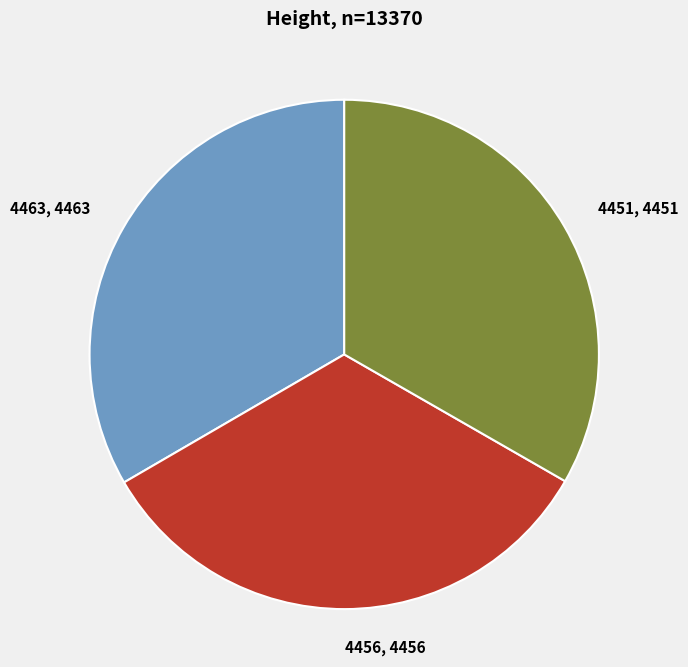

Is it true that 4463 is 33% of the pie?

True